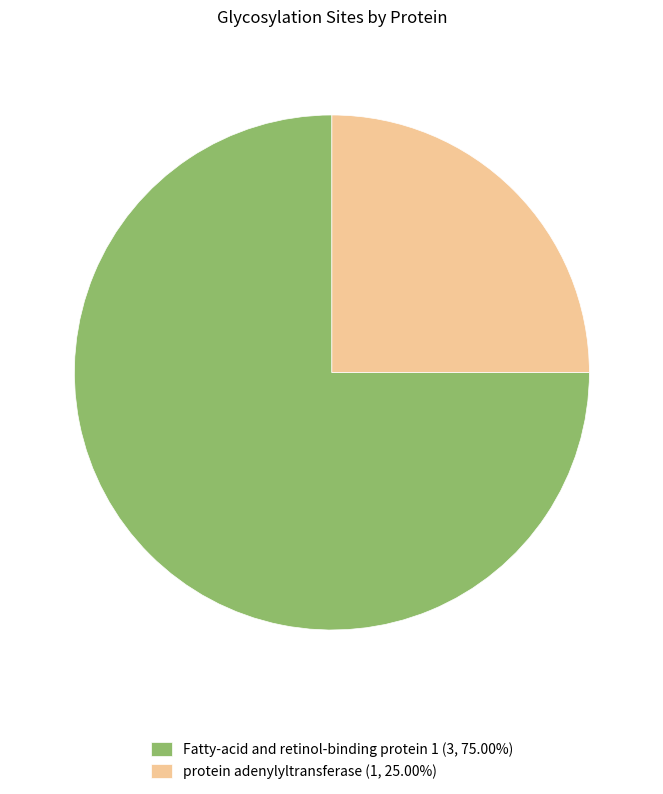

What is the majority slice?

Fatty-acid and retinol-binding protein 1